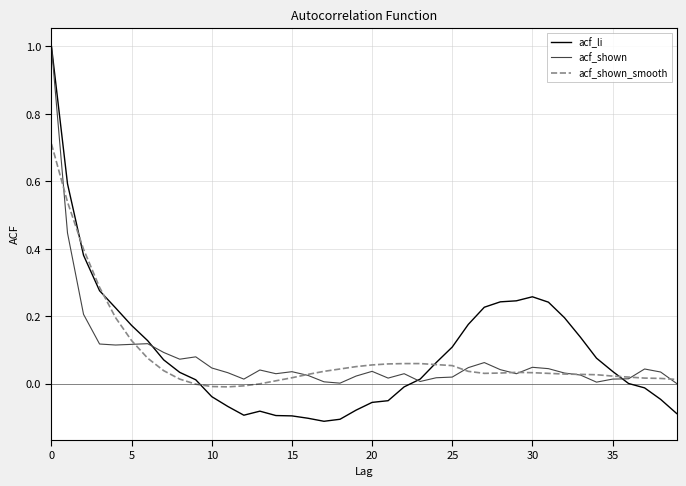

Count the number of data series in this chart.

3